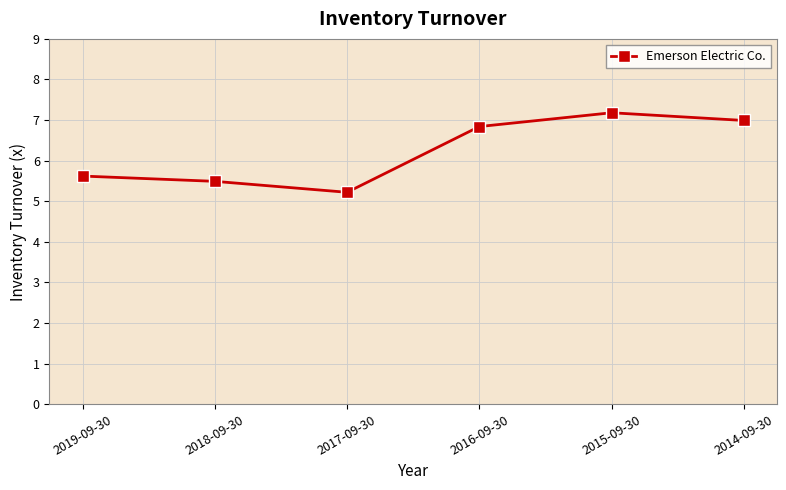

Does the chart have visible grid lines?

Yes